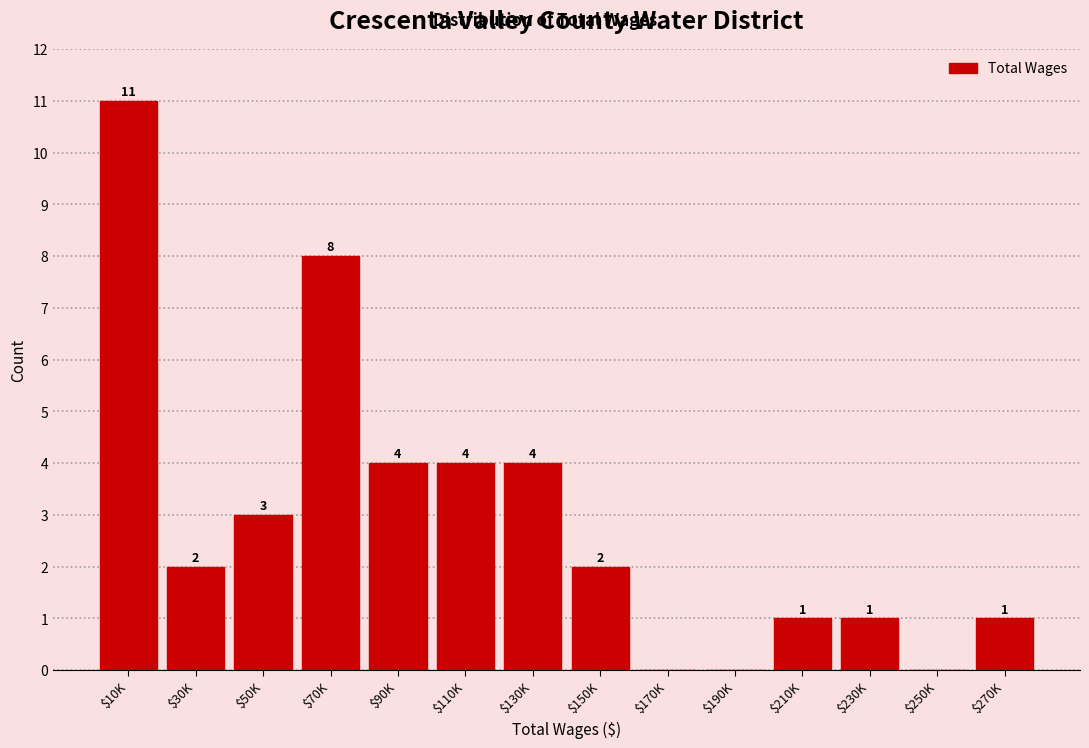

What is the sum of all values?

41